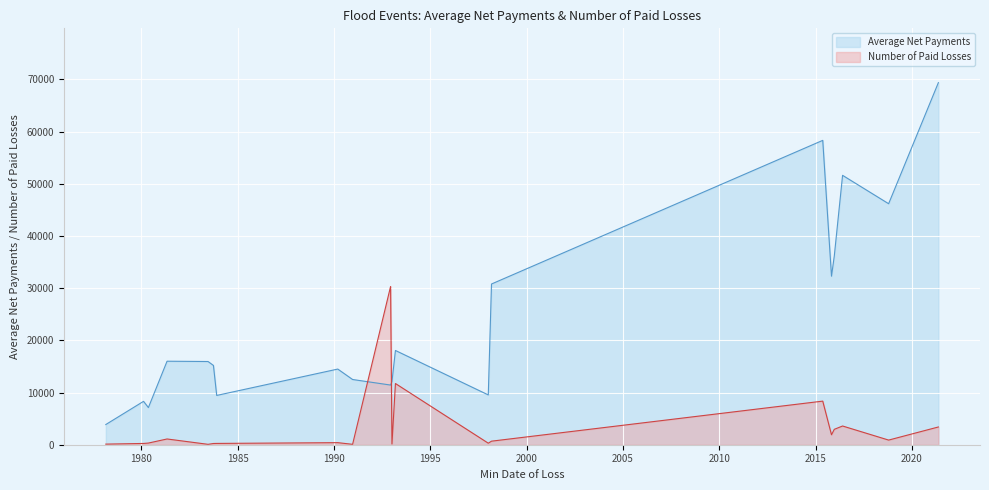

The value of Average Net Payments at 1983-12-02 is 3694.9. True or false?

False